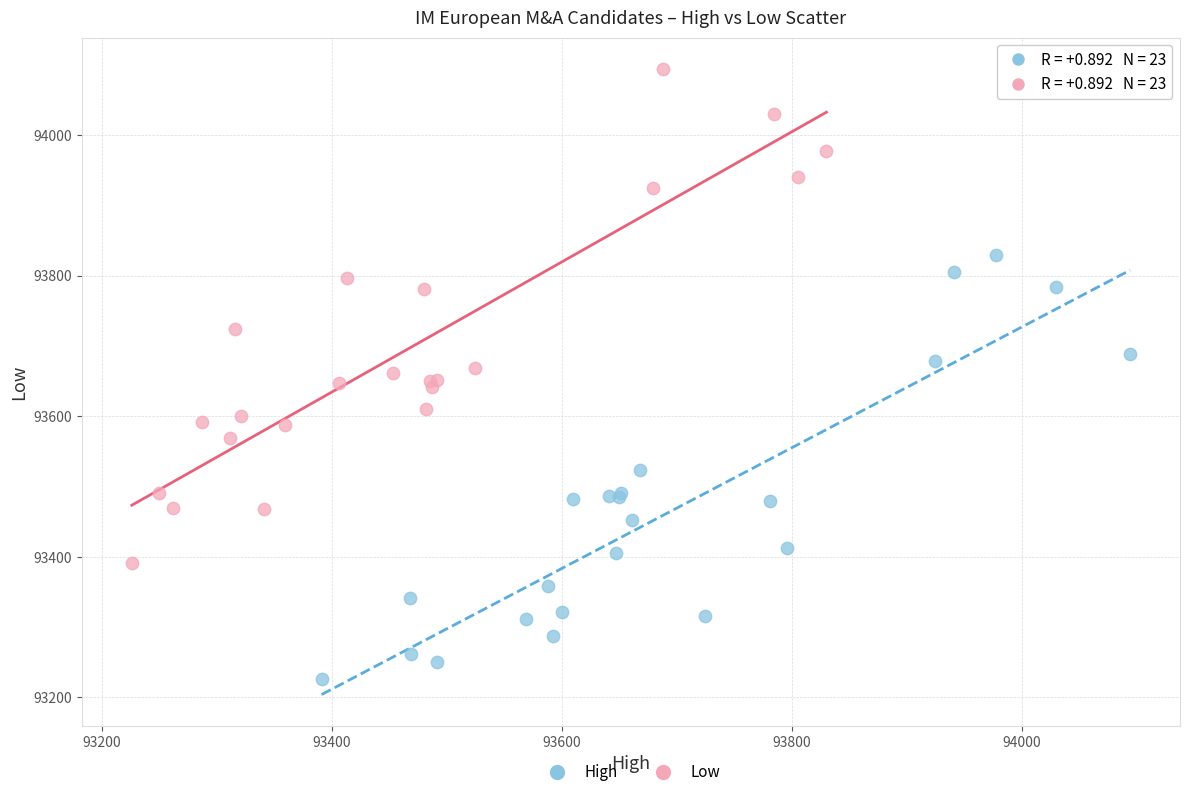

Which series has the widest spread of Y values?

Low